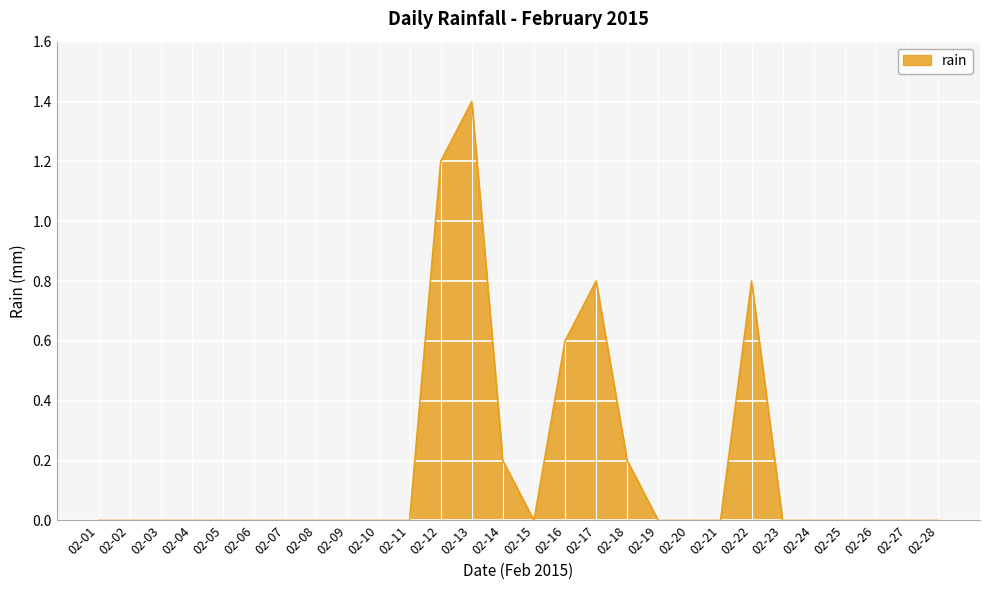

What is the difference between the maximum and minimum values?

1.4